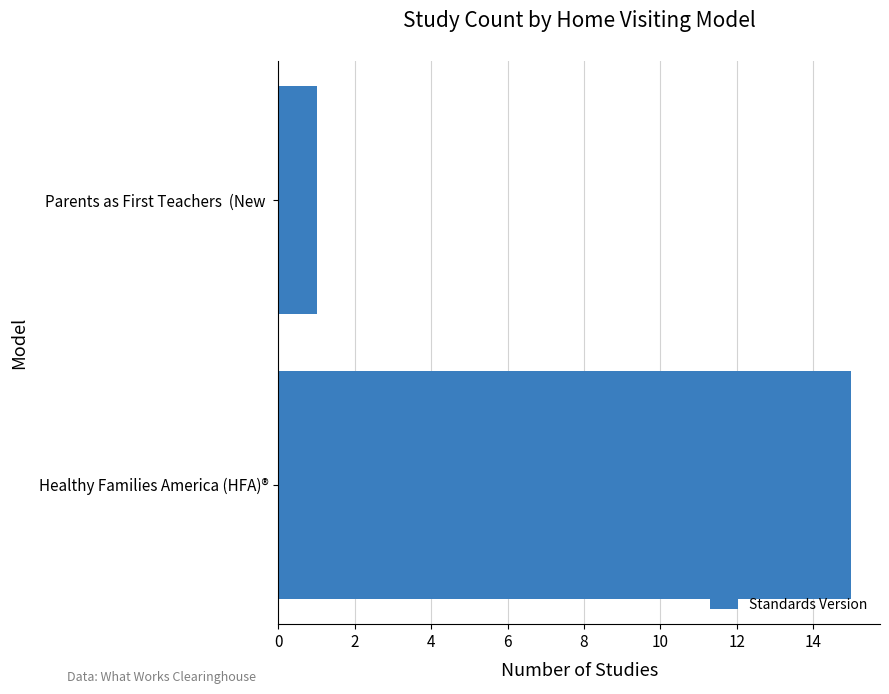

What is the average value?

8